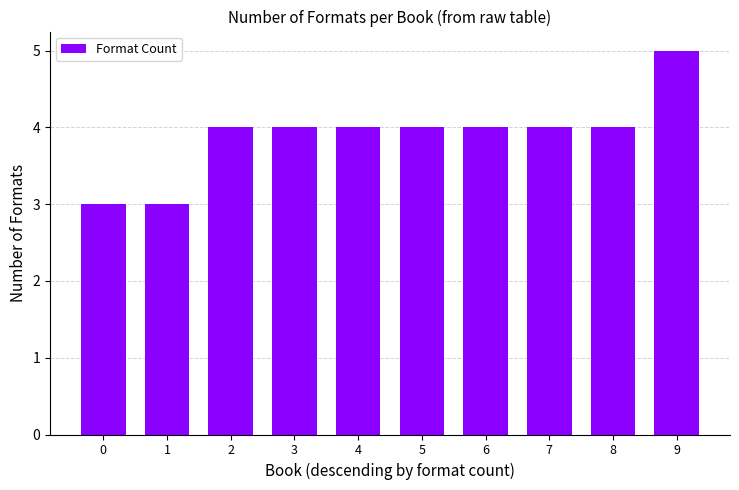

What value does the data have at 0?

3